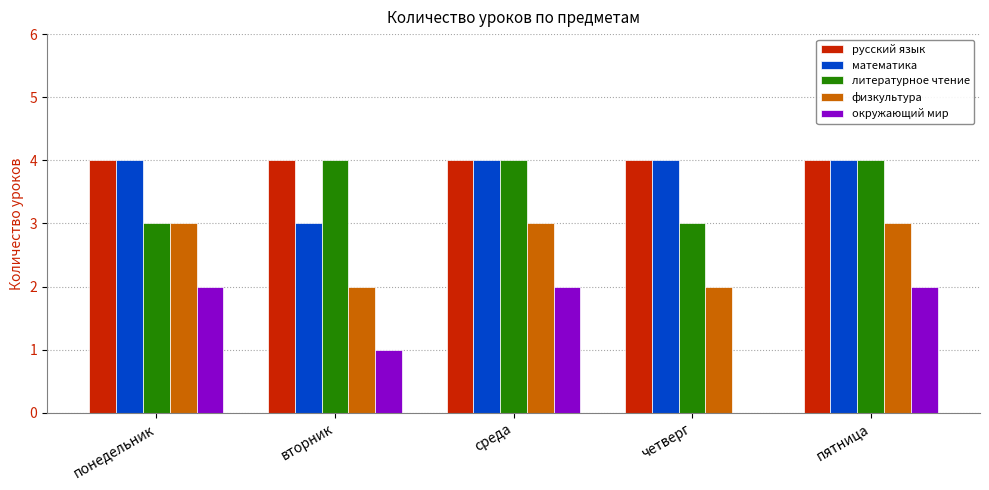

Count the number of data series in this chart.

5